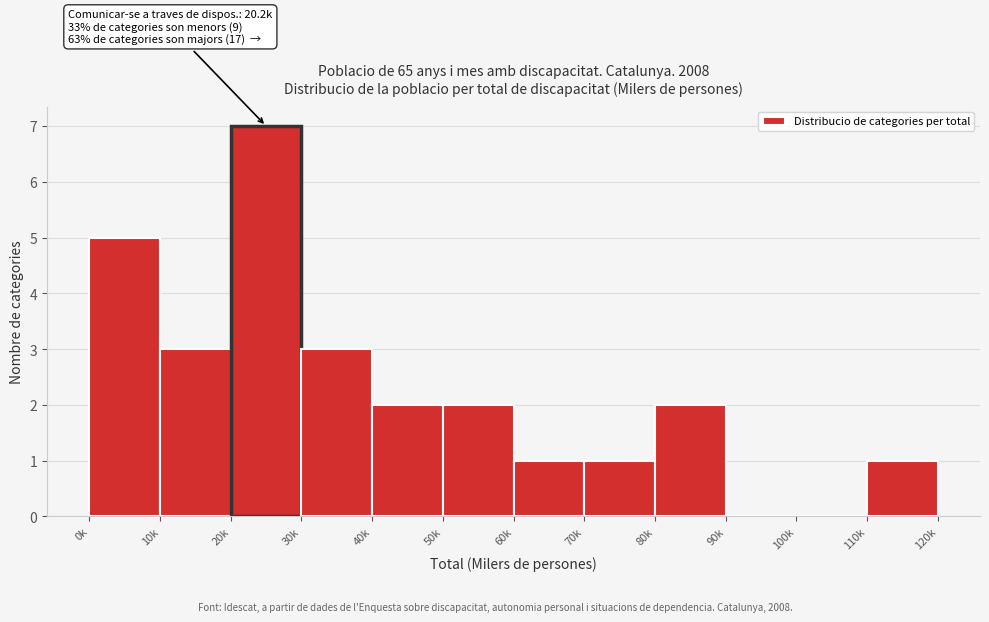

Reading left to right, list all the values displayed in this chart.

0k=5	10k=3	20k=7	30k=3	40k=2	50k=2	60k=1	70k=1	80k=2	90k=0	100k=0	110k=1